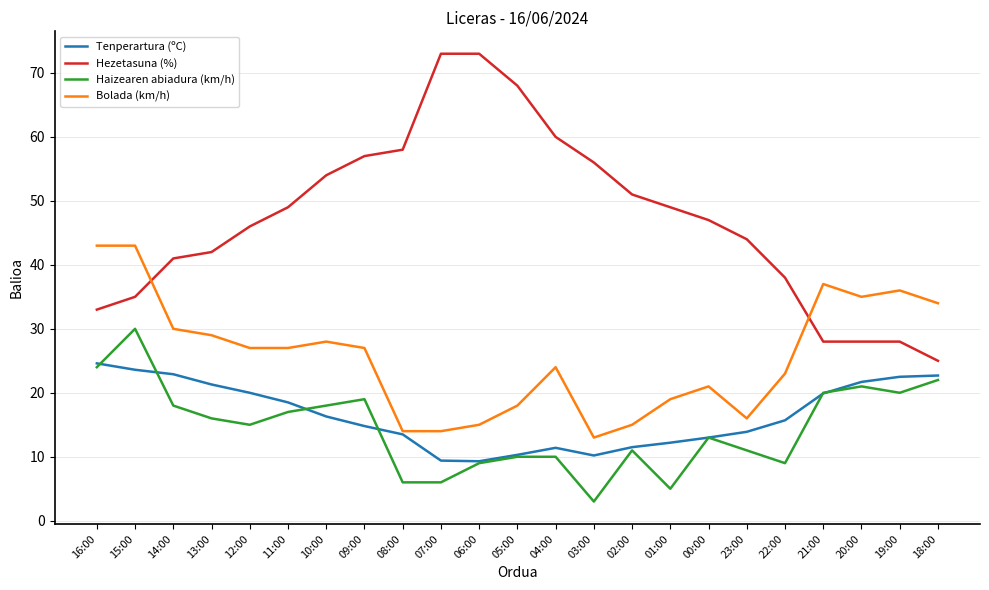

Does the chart have visible grid lines?

Yes